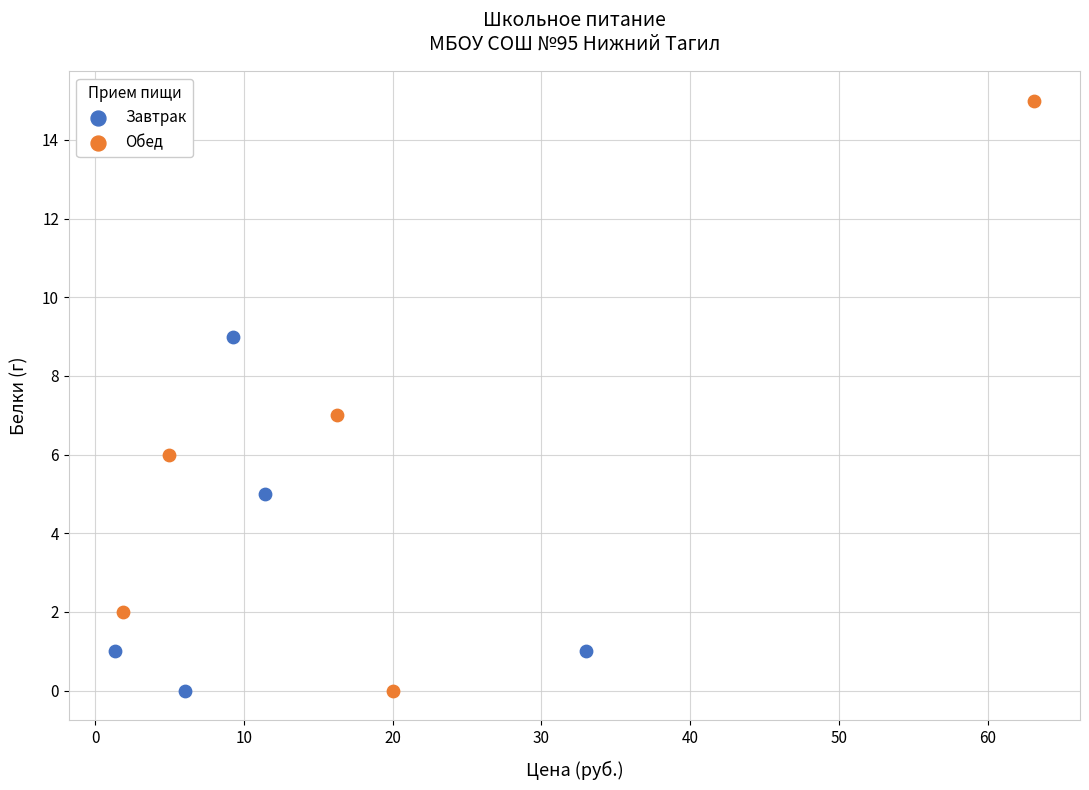

Which series reaches the maximum Y coordinate?

Обед